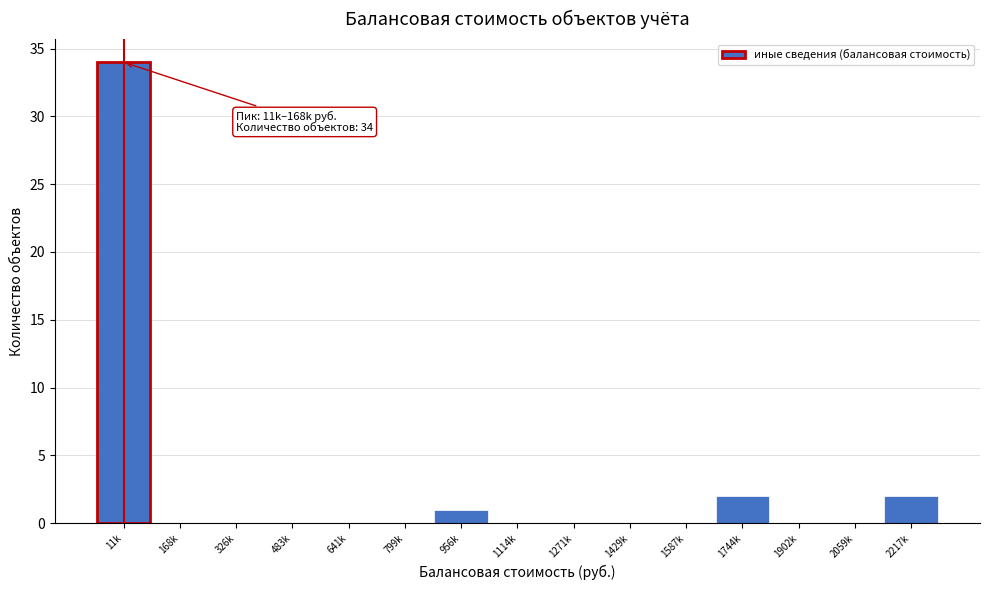

Reading left to right, transcribe all the data shown in this chart.

11k=34	168k=0	326k=0	483k=0	641k=0	799k=0	956k=1	1114k=0	1271k=0	1429k=0	1587k=0	1744k=2	1902k=0	2059k=0	2217k=2